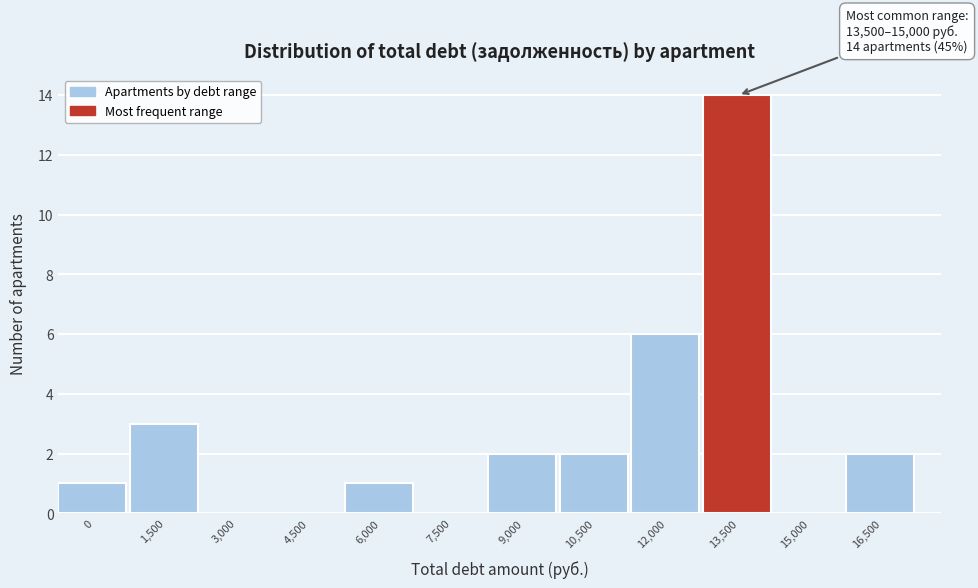

Reading left to right, list all the values displayed in this chart.

0=1	1,500=3	3,000=0	4,500=0	6,000=1	7,500=0	9,000=2	10,500=2	12,000=6	13,500=14	15,000=0	16,500=2